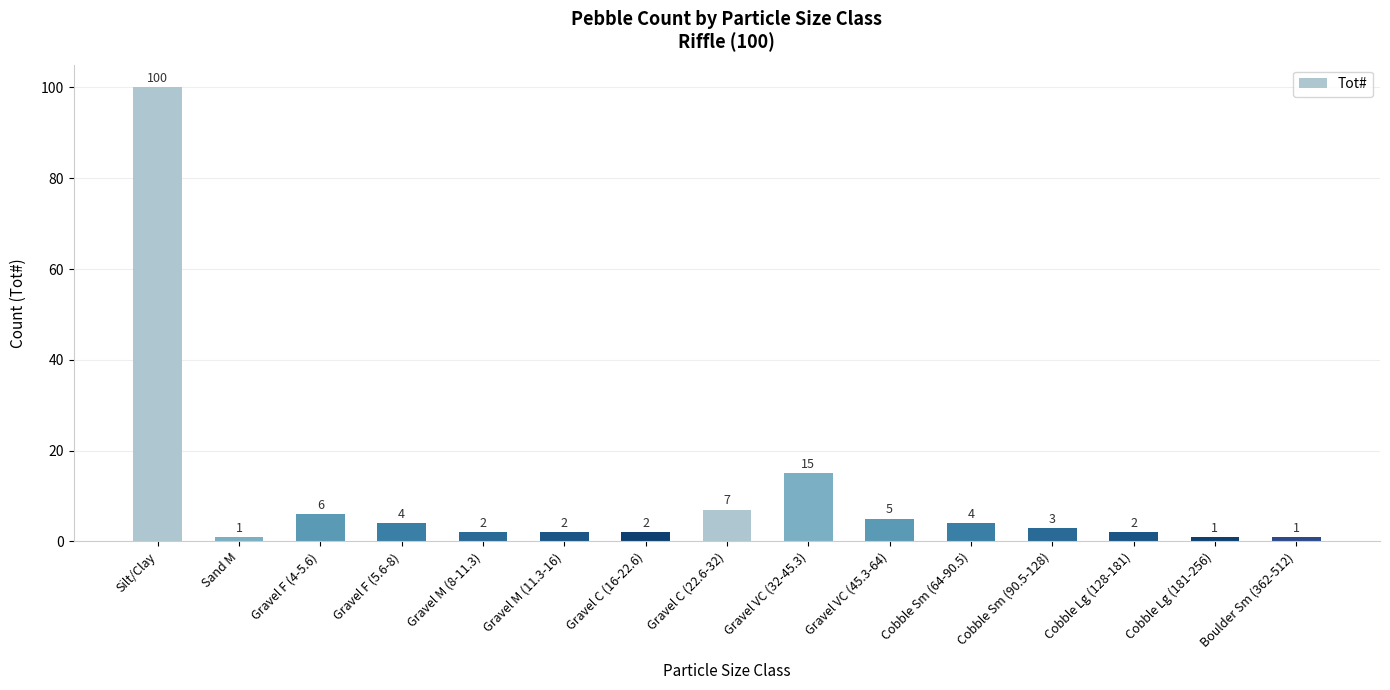

Does the chart contain any negative values?

No